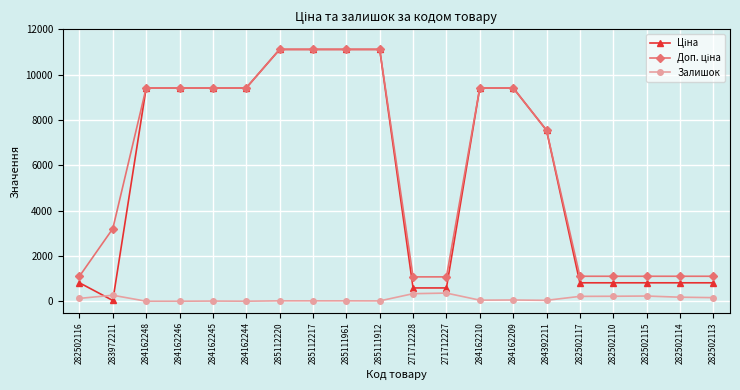

True or false: Залишок has a value of 17.0 at 285112220.

True